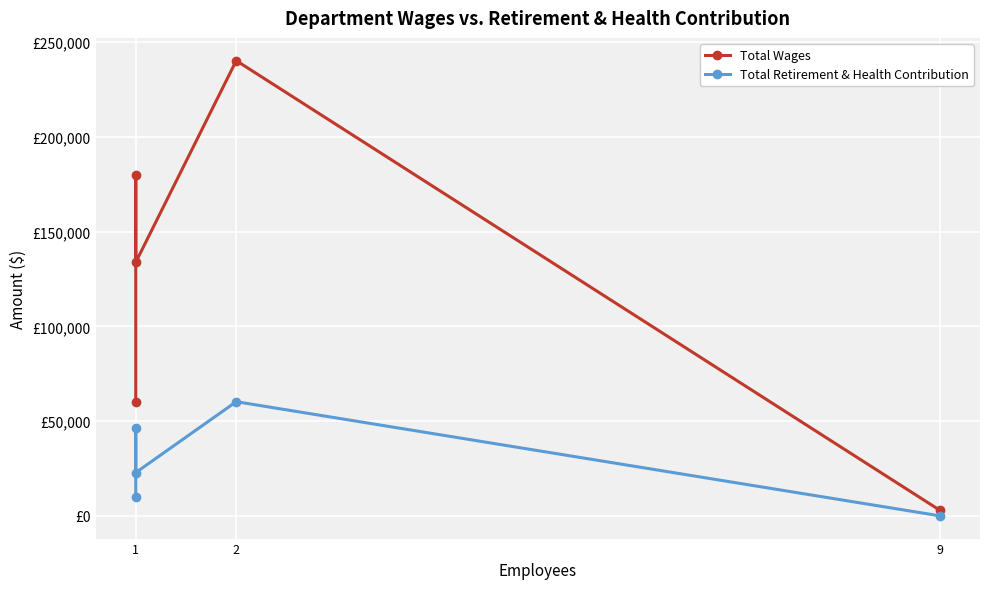

True or false: Total Retirement & Health Contribution and Total Wages cross at least once.

False